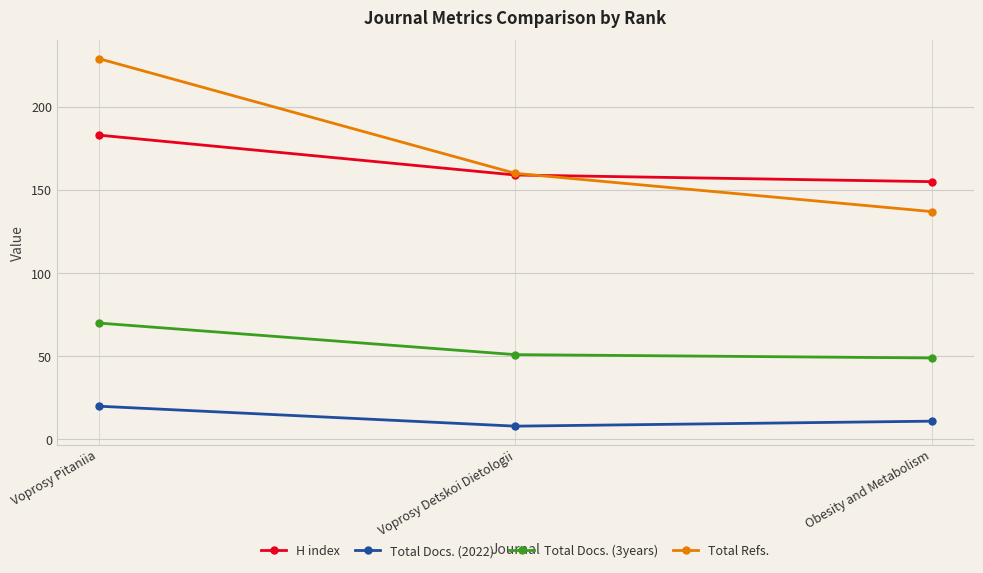

What is the label of the 2nd point from the right?

Voprosy Detskoi Dietologii